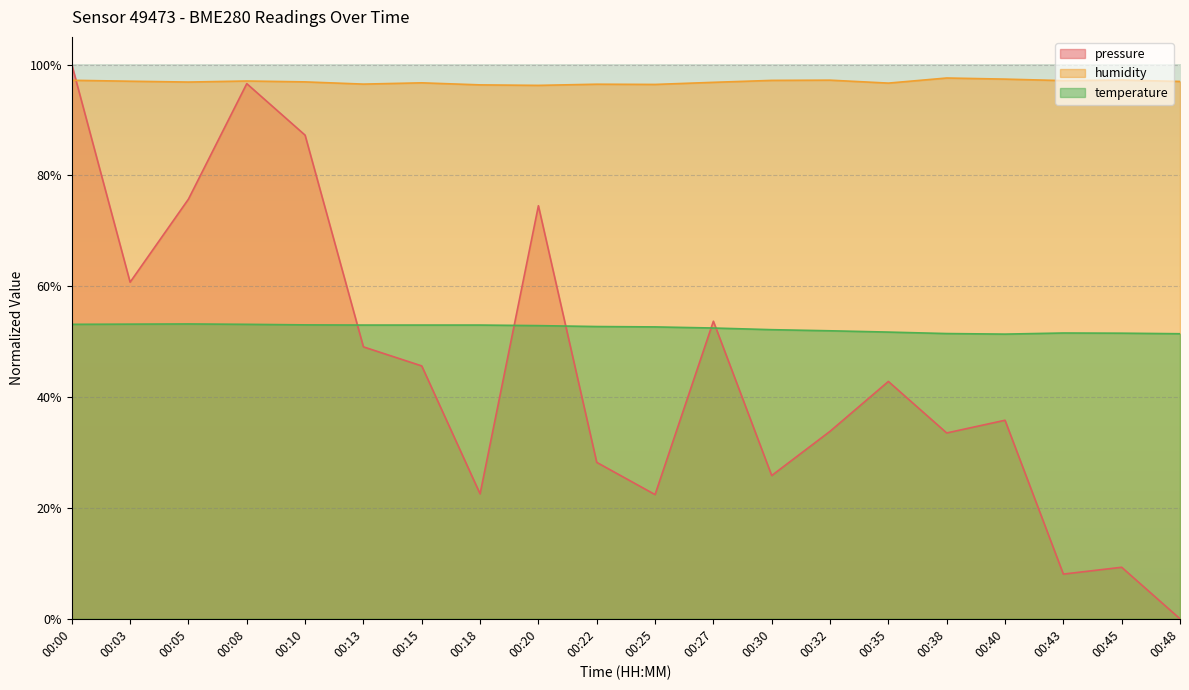

What is the difference between the second highest and minimum values in the pressure series?

96.6